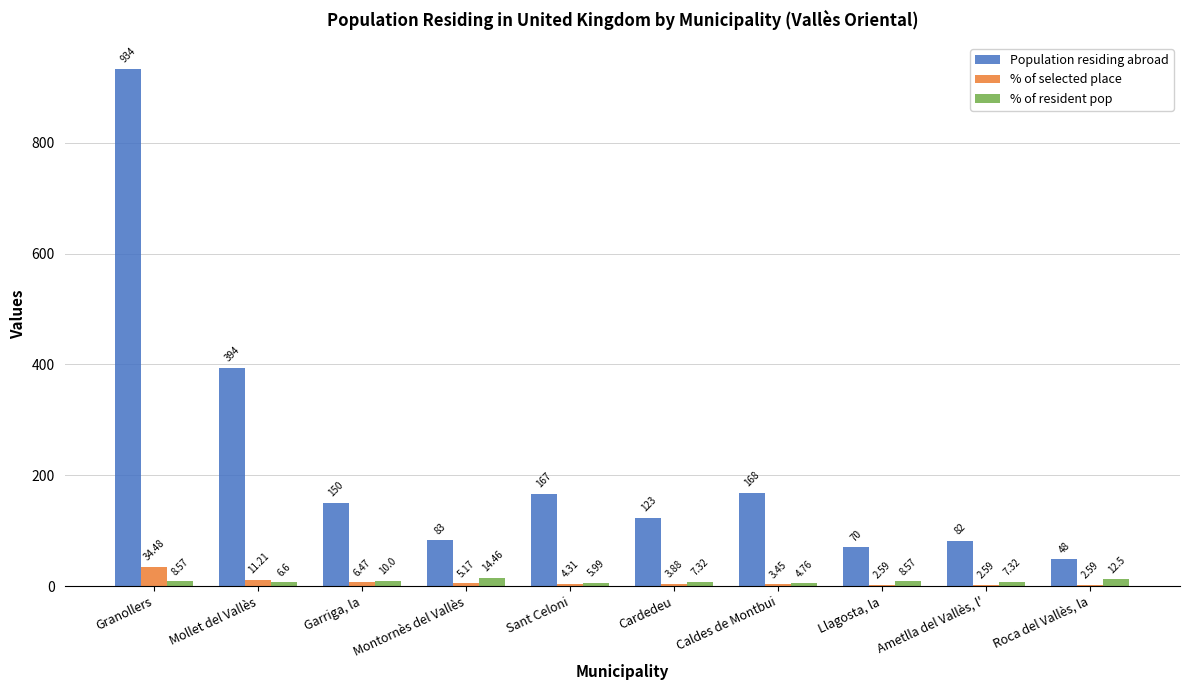

At which label is % of selected place closest to 18?

Mollet del Vallès